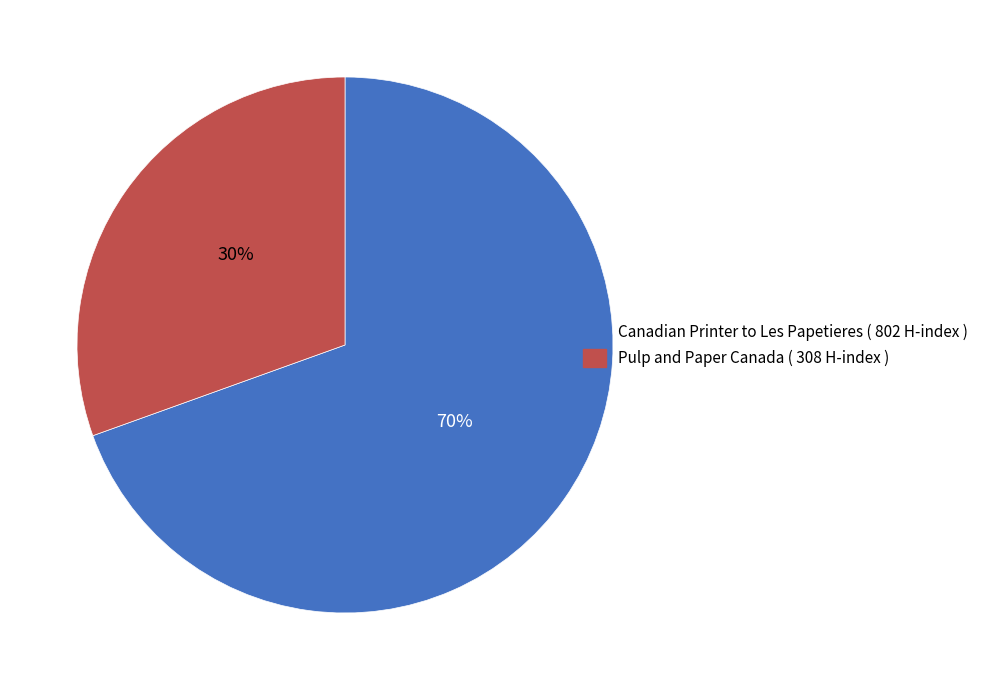

To the nearest percent, what is the average slice percentage?

50%